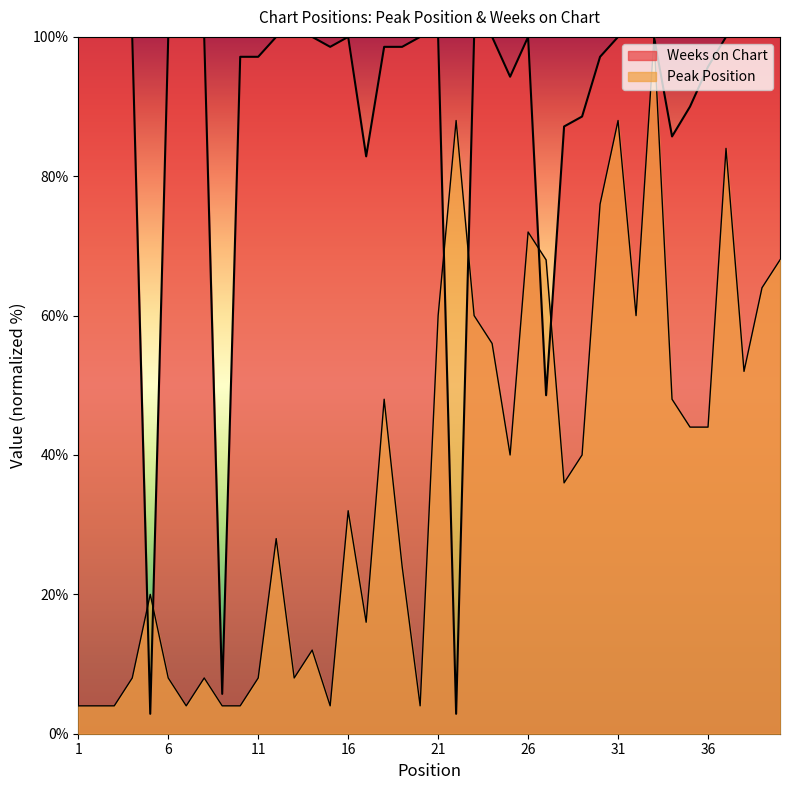

True or false: Peak Position has a value of 60.0 at 23.

True